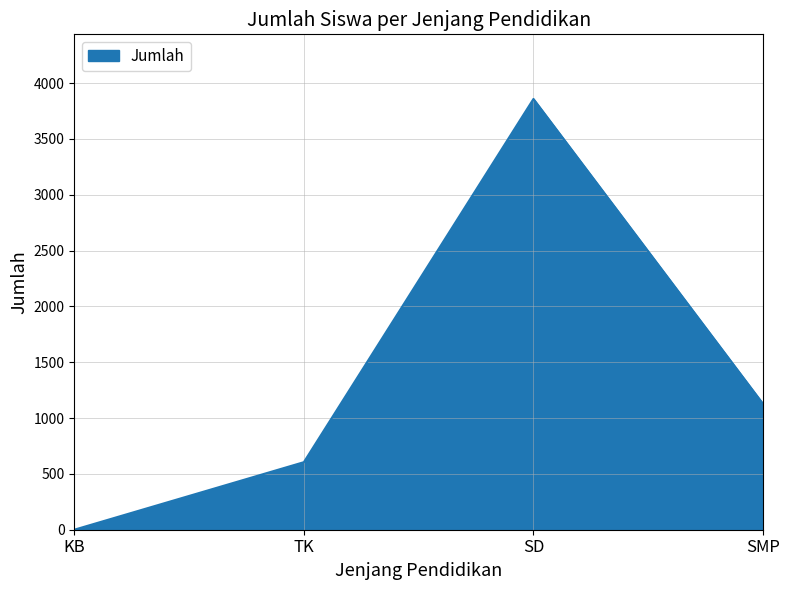

Rank the categories by value from highest to lowest.

SD, SMP, TK, KB